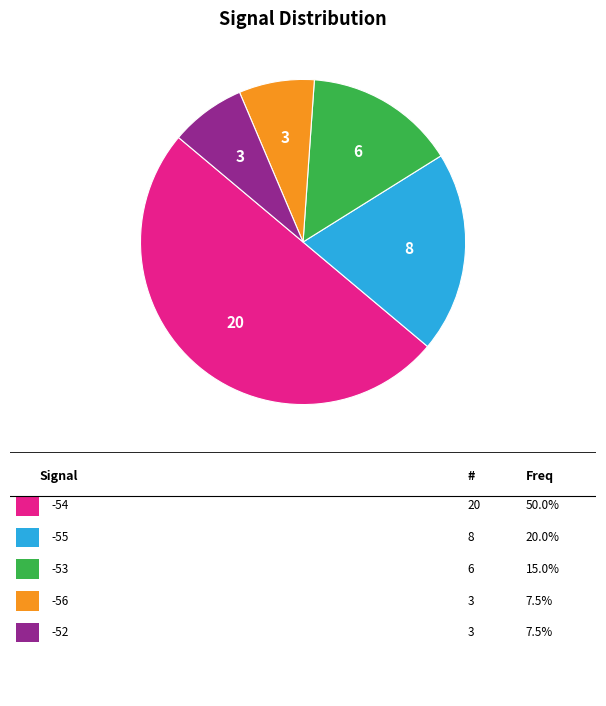

How many slices are in this pie chart?

5